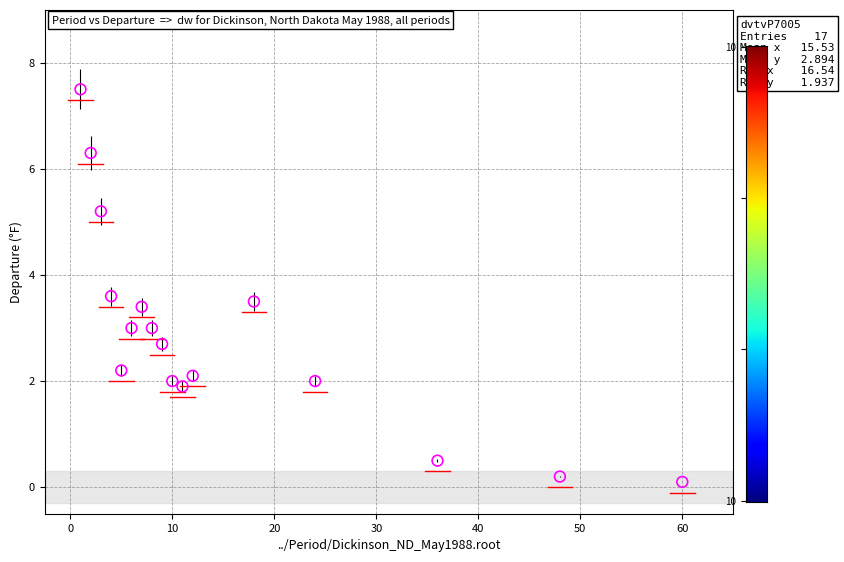

What is the range of X values (max minus min)?

59.0